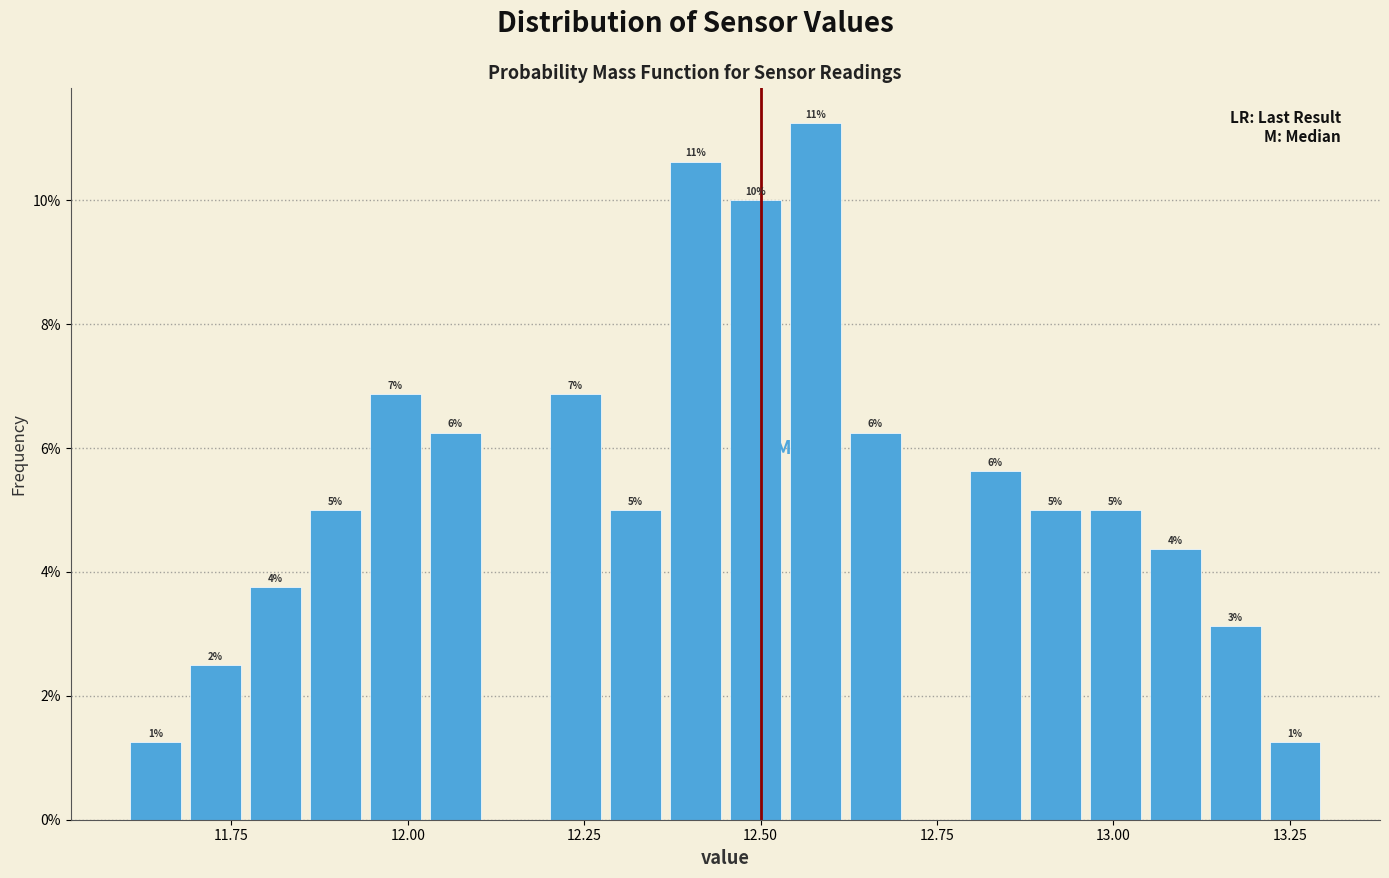

Around what value on the x-axis is the tallest bar? Give the approximate position of its centre, as read against the axis.

12.60